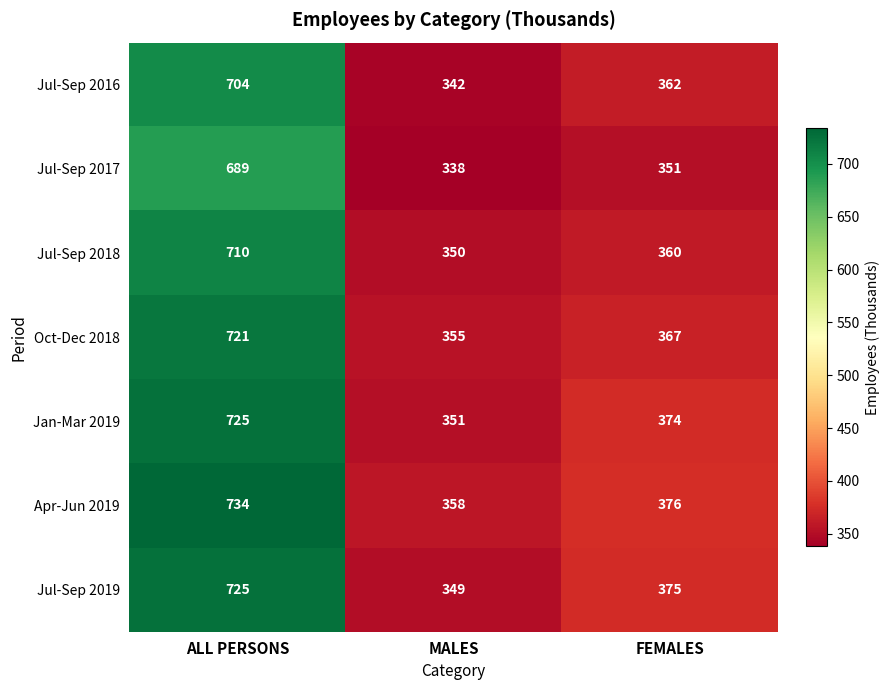

Count the number of data series in this chart.

7